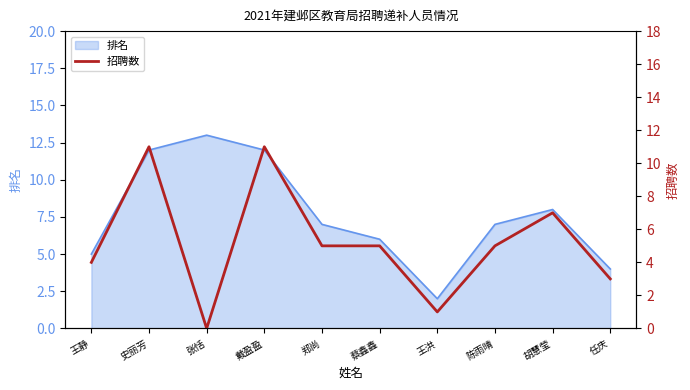

Between 胡慧莹 and 任庆, which is larger?

胡慧莹